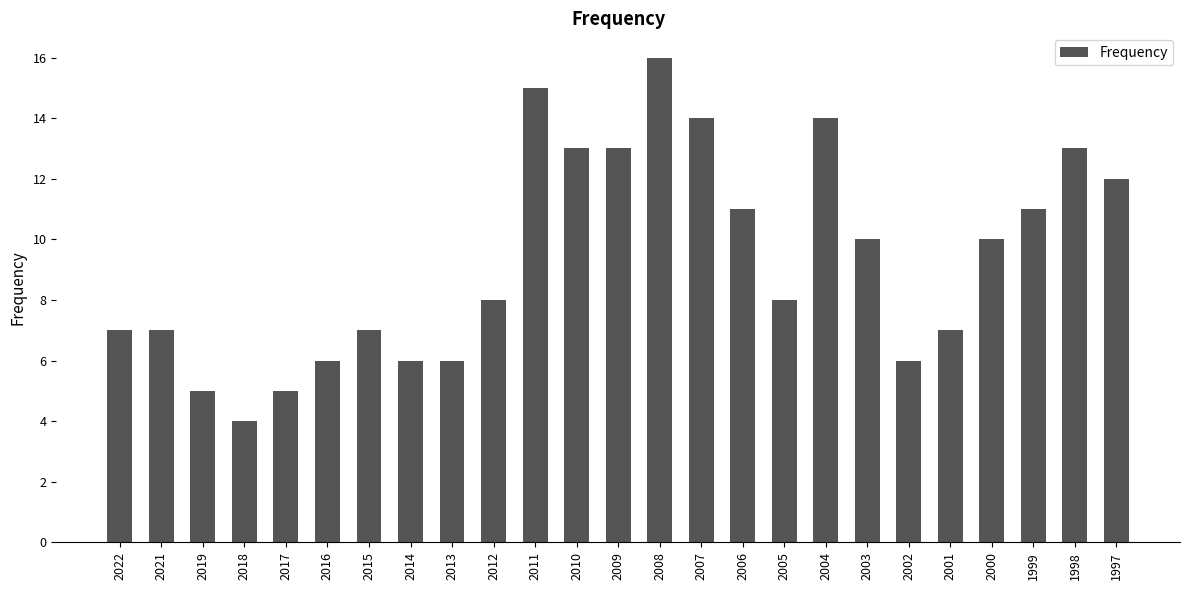

Is it true that the value at 2013 is 9?

False